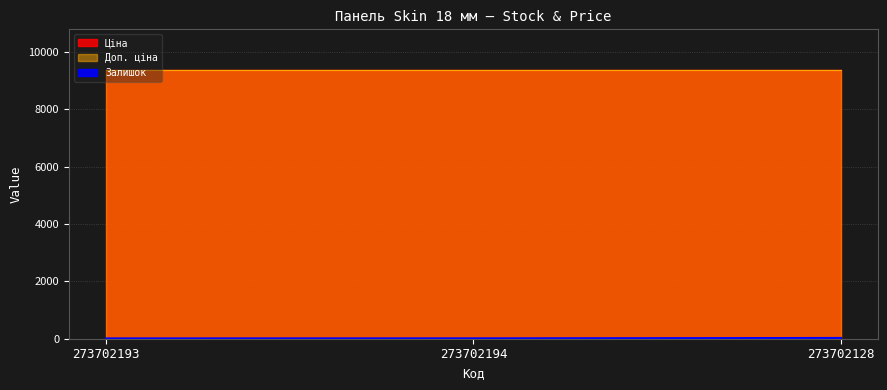

What is the label of the 3rd point from the right?

273702193